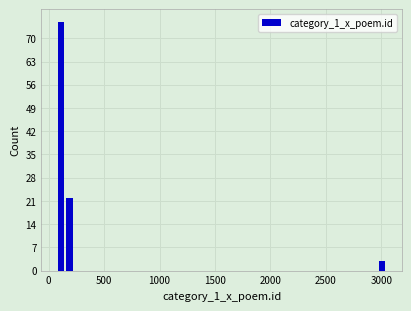

Around what value on the x-axis is the tallest bar? Give the approximate position of its centre, as read against the axis.

100